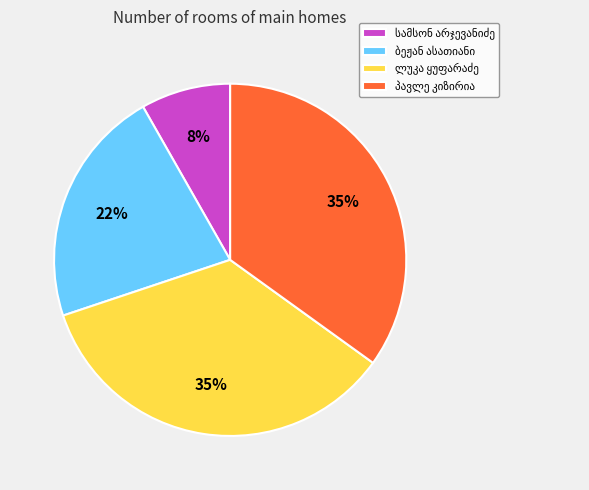

Is there any slice that represents more than half of the pie?

No